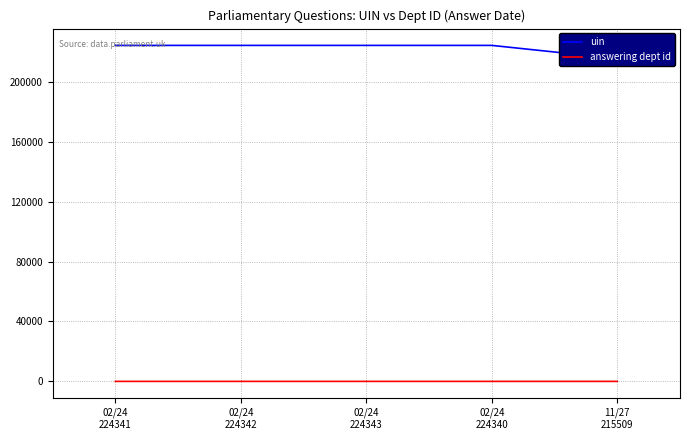

What is the label of the 3rd point from the left?

02/24
224343